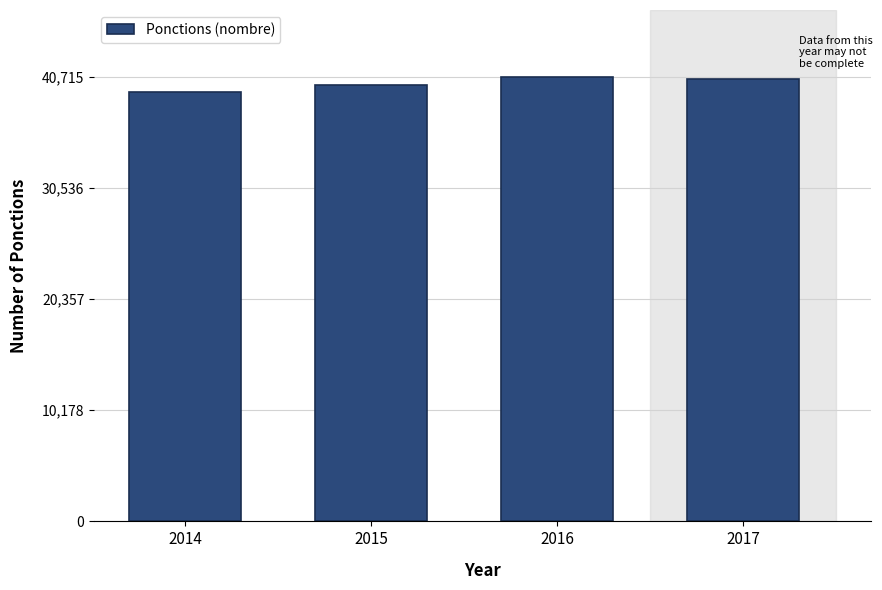

What is the value of the 1st bar from the left?

39349